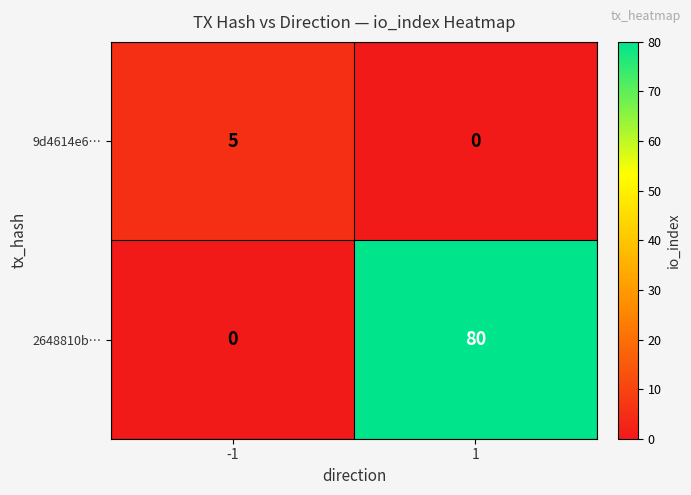

Which series changed the most between -1 and 1?

2648810b…